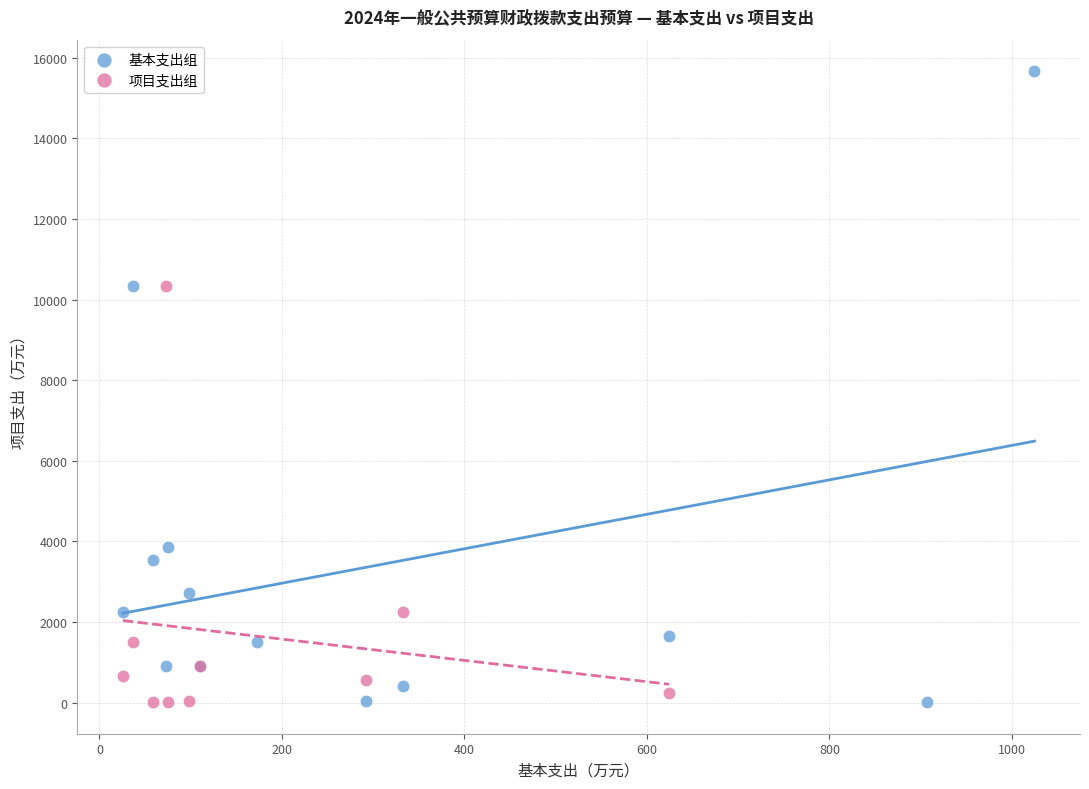

Which series has the largest Y range (max minus min)?

基本支出组